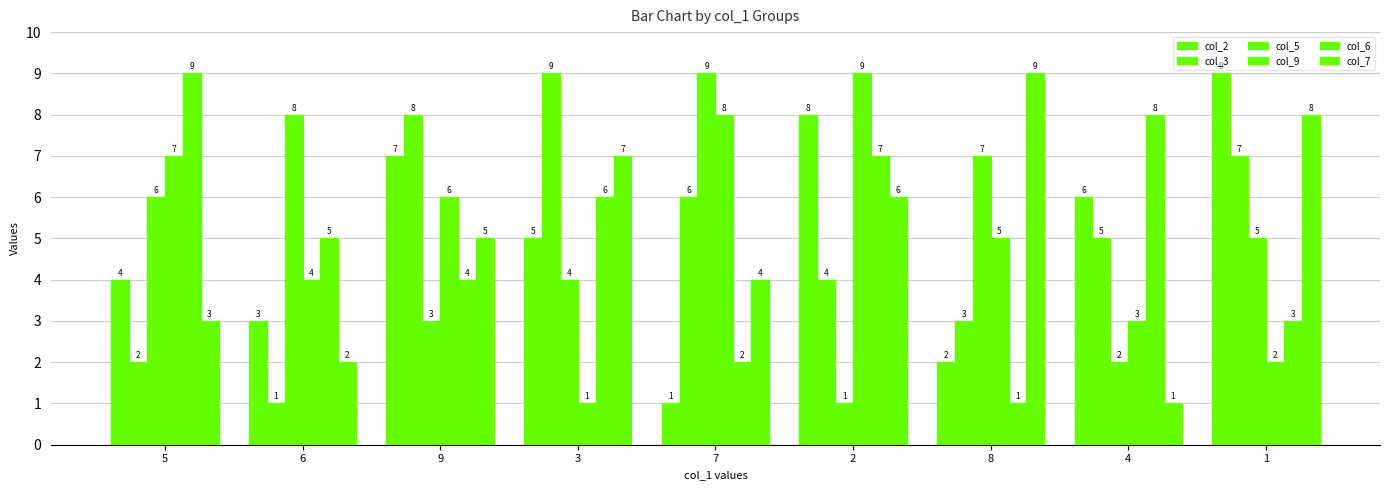

Reading left to right, what are all the values shown in this chart?

col_2: 5=4	6=3	9=7	3=5	7=1	2=8	8=2	4=6	1=9
col_3: 5=2	6=1	9=8	3=9	7=6	2=4	8=3	4=5	1=7
col_5: 5=6	6=8	9=3	3=4	7=9	2=1	8=7	4=2	1=5
col_9: 5=7	6=4	9=6	3=1	7=8	2=9	8=5	4=3	1=2
col_6: 5=9	6=5	9=4	3=6	7=2	2=7	8=1	4=8	1=3
col_7: 5=3	6=2	9=5	3=7	7=4	2=6	8=9	4=1	1=8